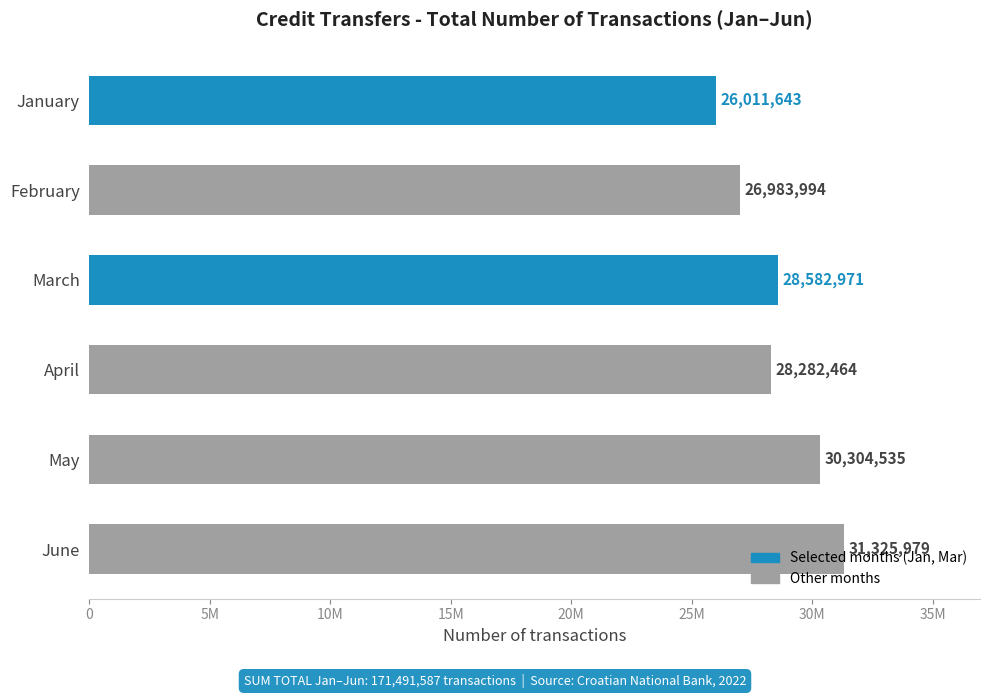

What is the average value?

28581931